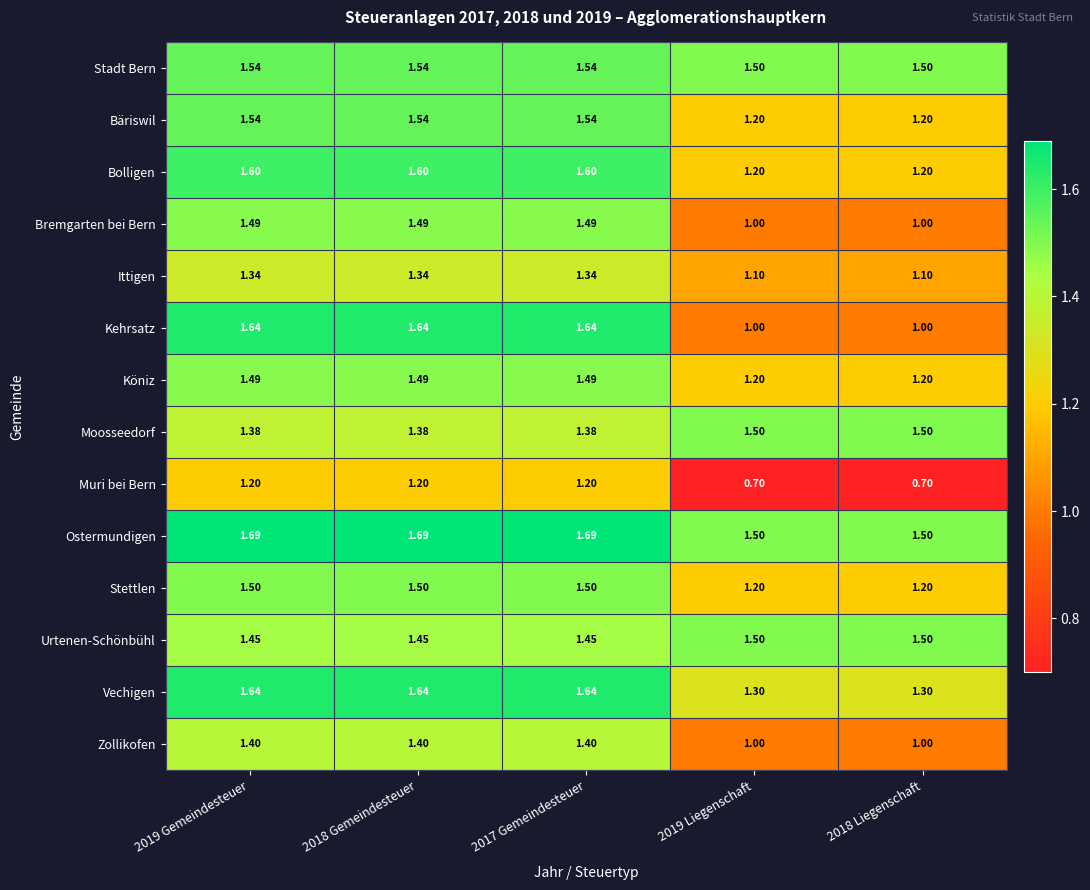

Which series has the widest spread of values?

Kehrsatz